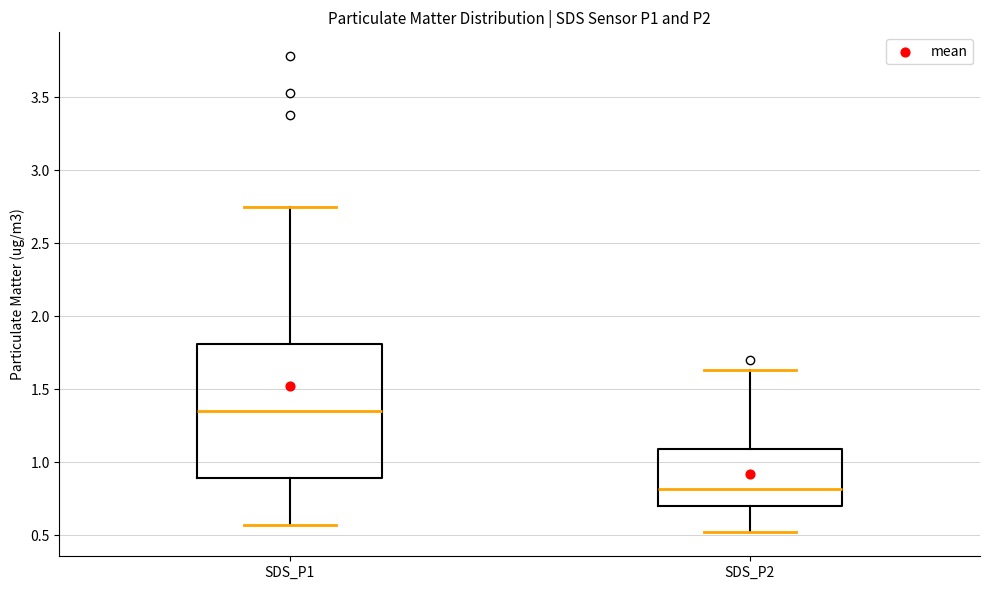

Reading left to right, transcribe this box plot: for each box, give where its median line is, the range the box spans, and where its two whiskers end, as read against the y-axis. The values are not printed on the chart, so give them approximately, as read against the axis.

SDS_P1: median 1.35, box 0.90 to 1.80, whiskers 0.55 to 2.75
SDS_P2: median 0.80, box 0.70 to 1.10, whiskers 0.50 to 1.65